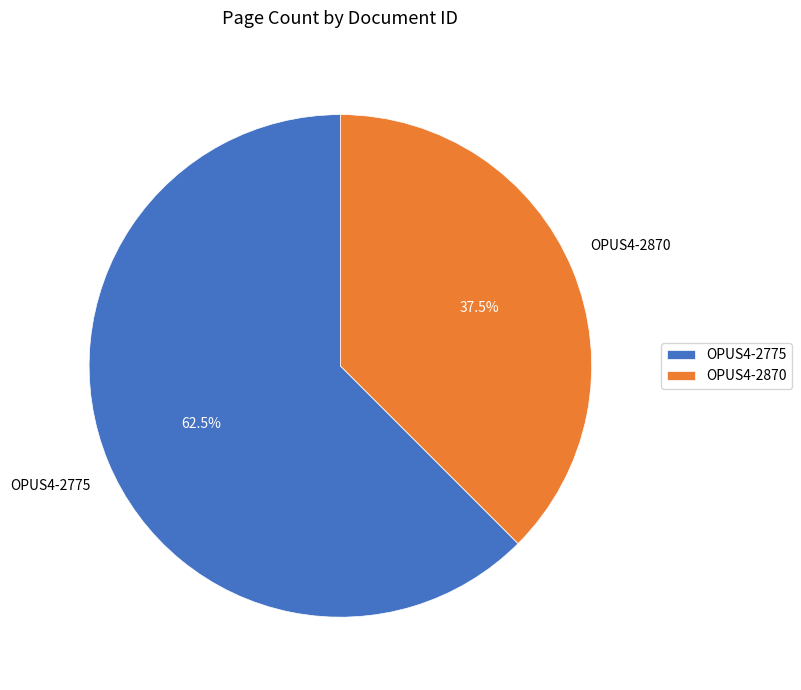

What is the smallest slice in the pie chart?

OPUS4-2870